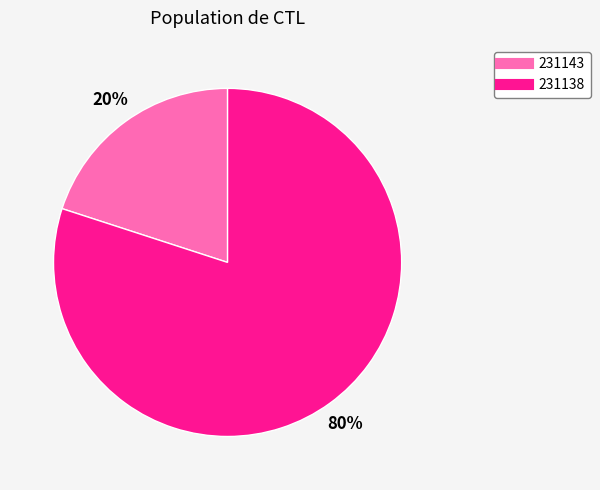

Approximately how many times larger is the value at 231138 compared to 231143?

4.0